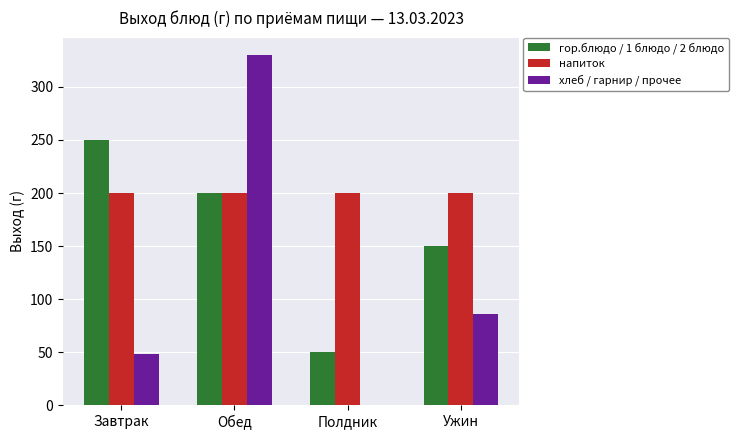

Which series changed the most between Обед and Полдник?

хлеб / гарнир / прочее